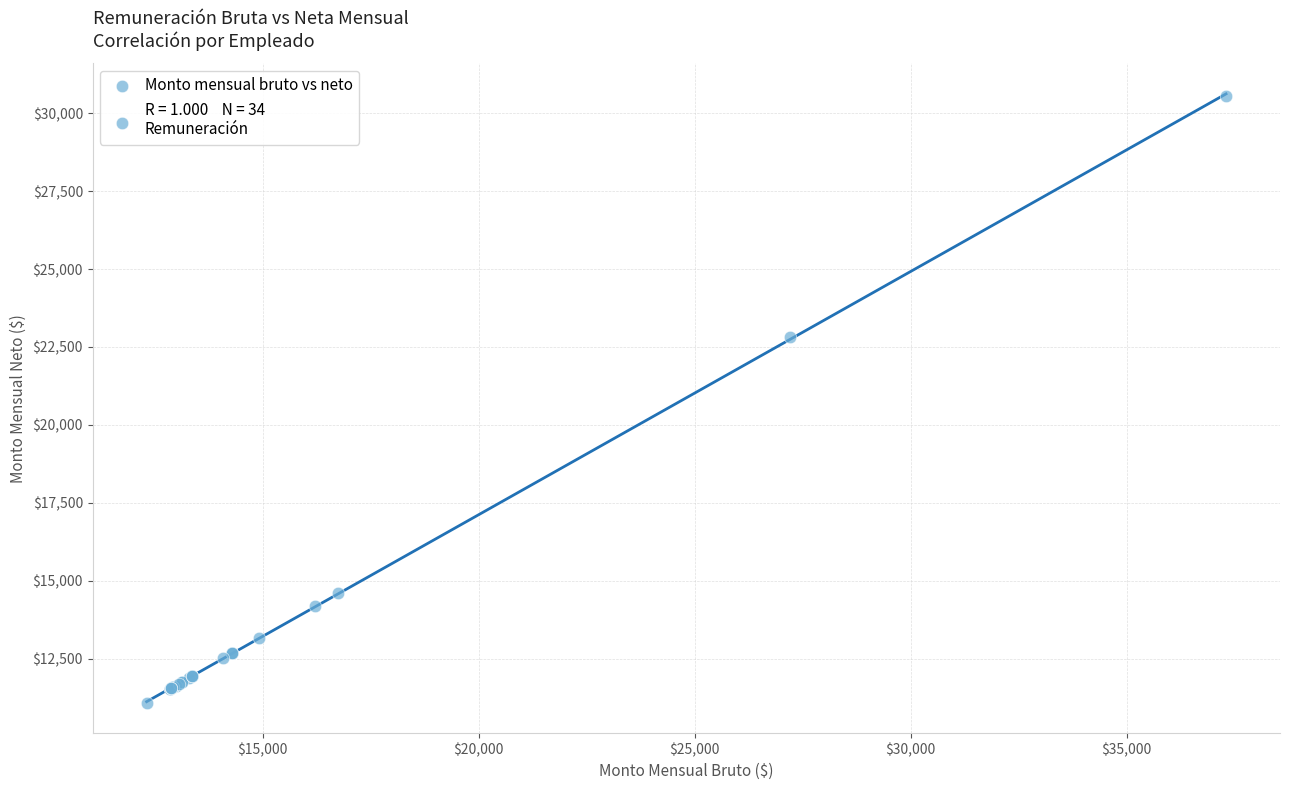

What Y value in the scatter plot is closest to 20821?

22830.4